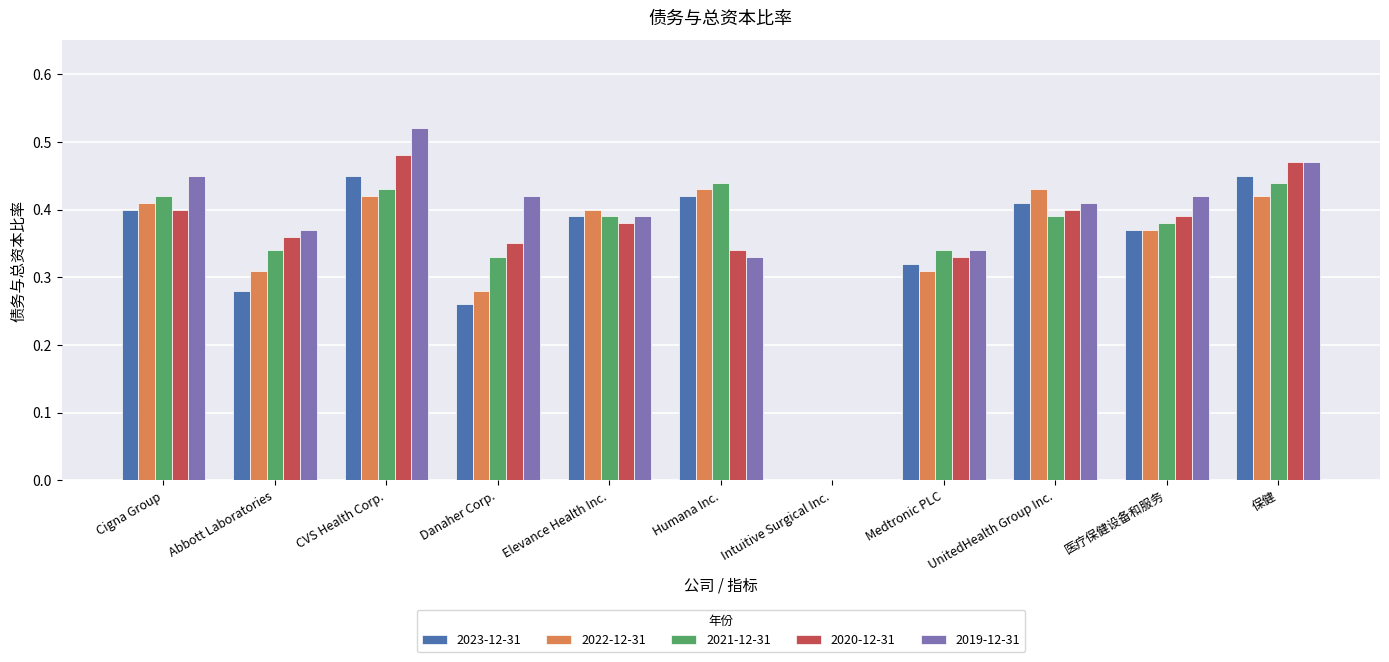

What is the sum of the 2020-12-31 values at Cigna Group and UnitedHealth Group Inc.?

0.8